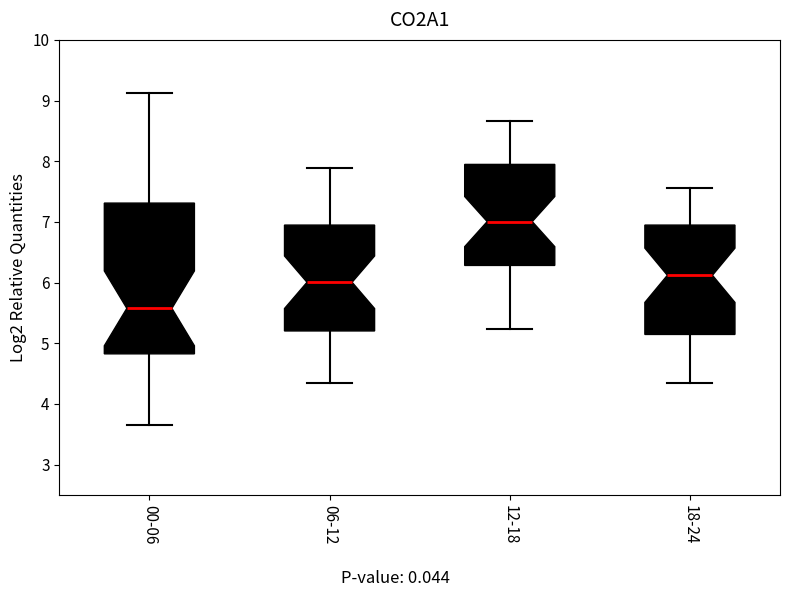

Which box's median line is the highest?

12-18